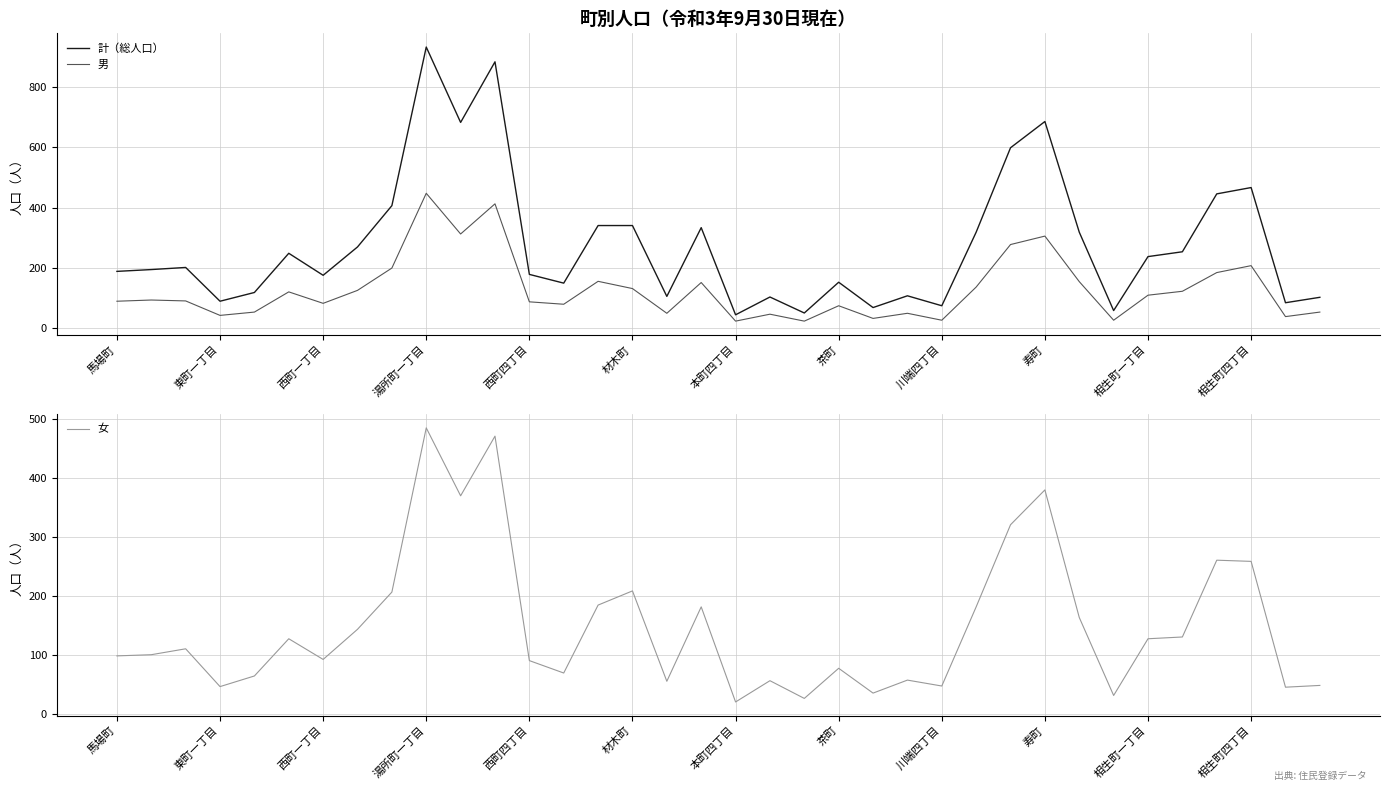

What is the highest value of the 女 series?

485